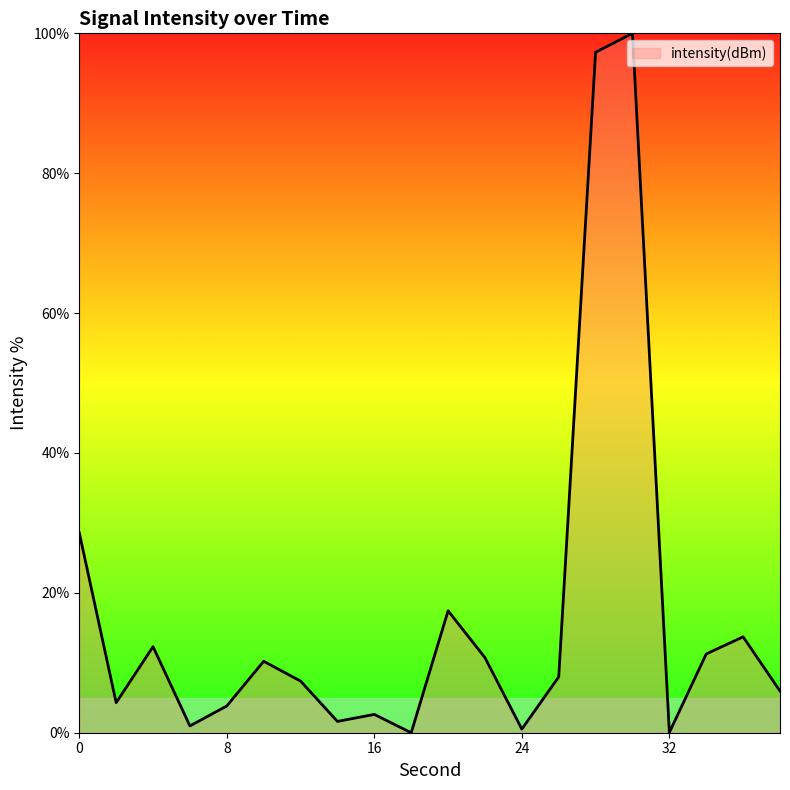

What is the greatest value displayed?

100.0